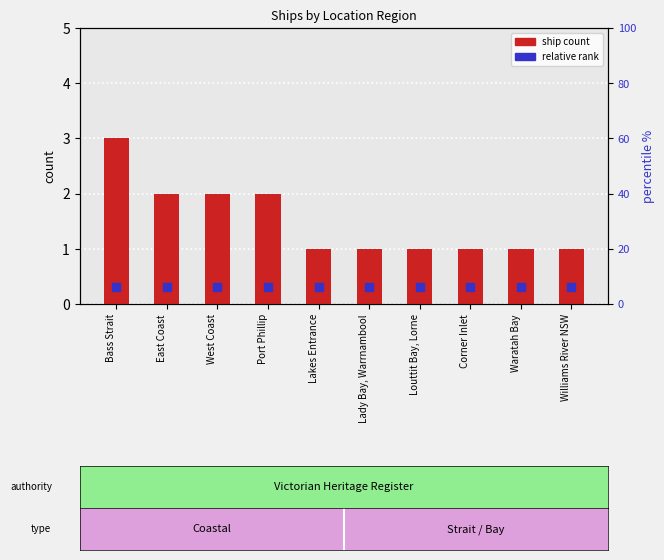

At how many categories does at least one series exceed 2?

1